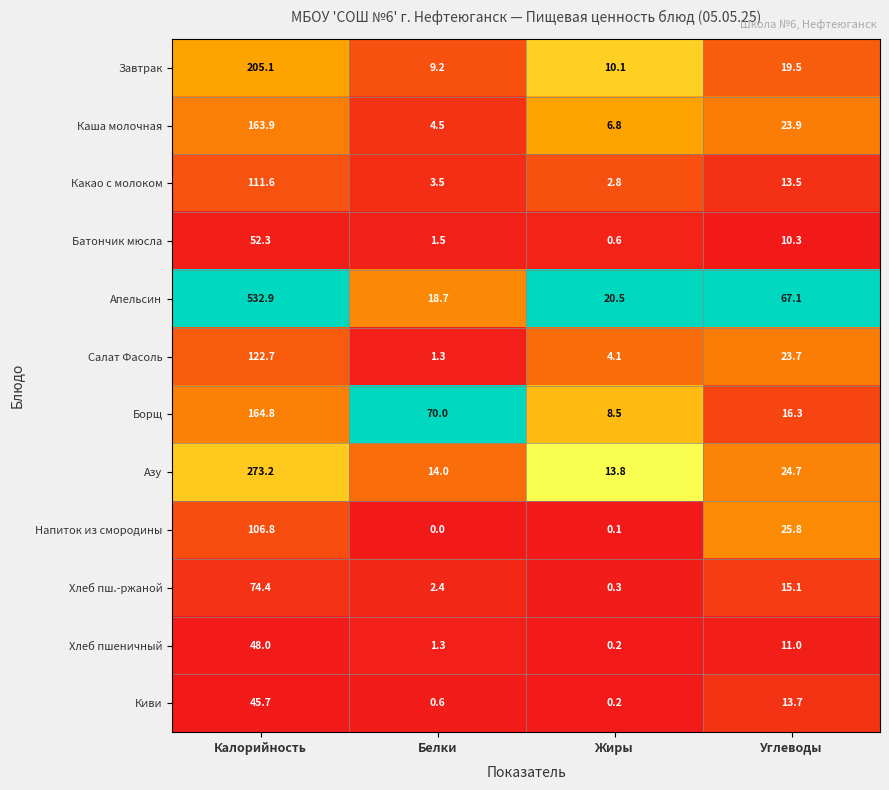

What value does the Батончик мюсла series have at Калорийность?

52.3